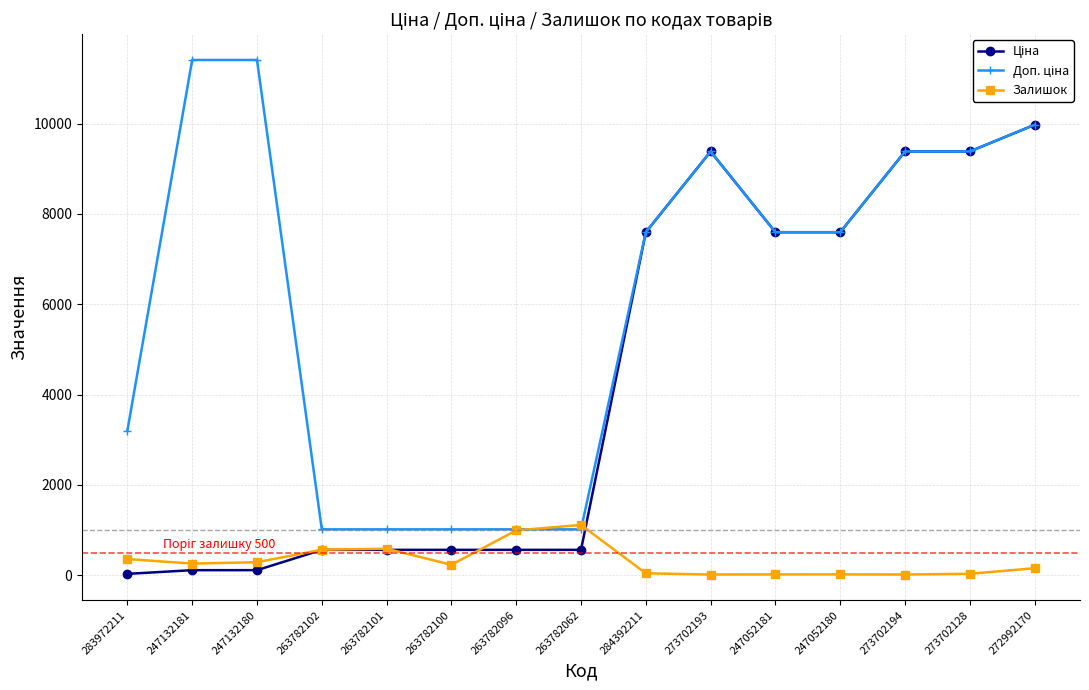

True or false: Залишок has a value of 589.0 at 263782101.

True